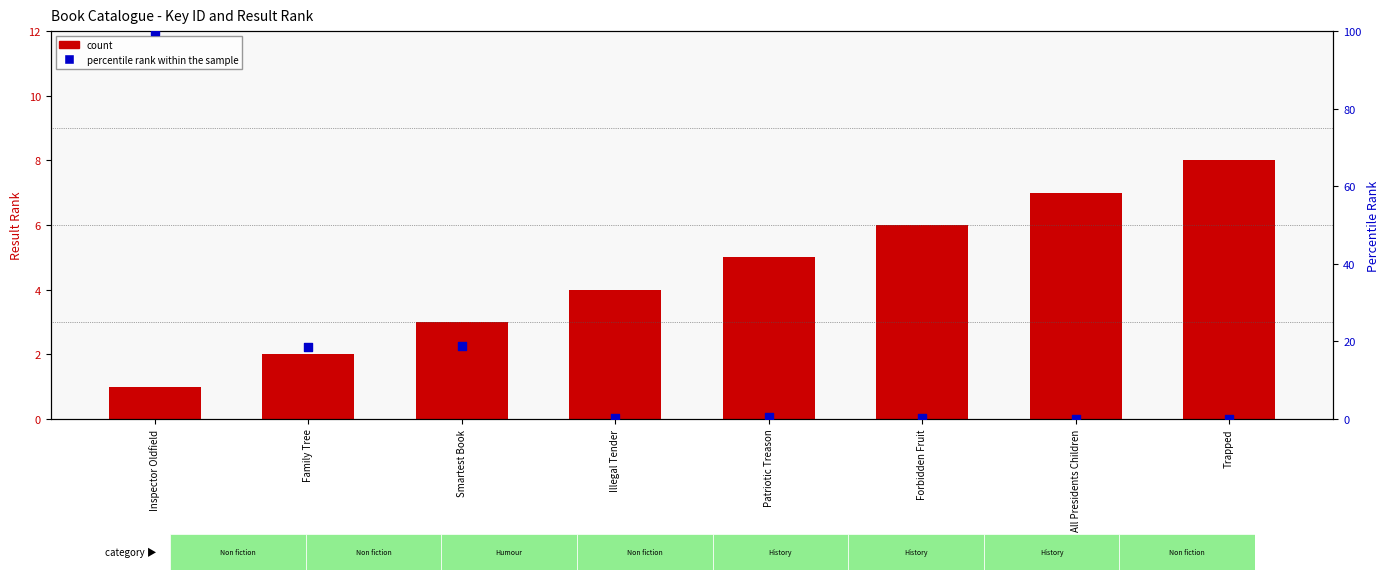

Which series reaches the maximum Y coordinate?

percentile rank within the sample